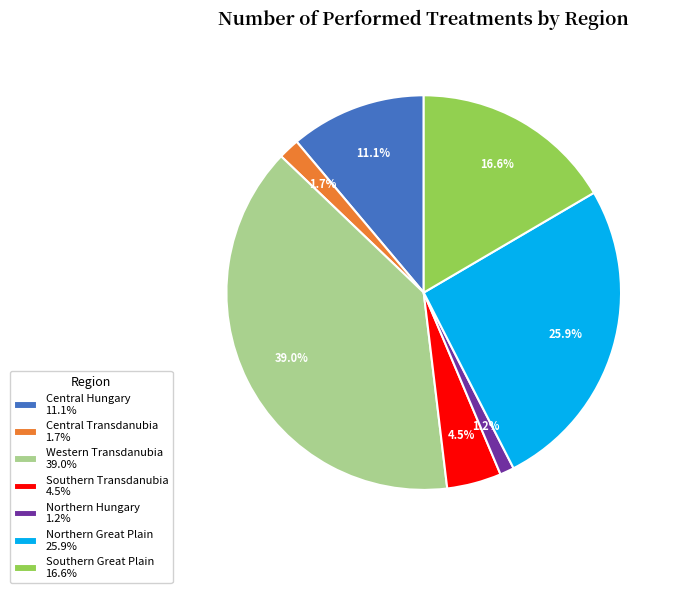

What portion of the pie excludes Northern Hungary 1.2%?

98.8%